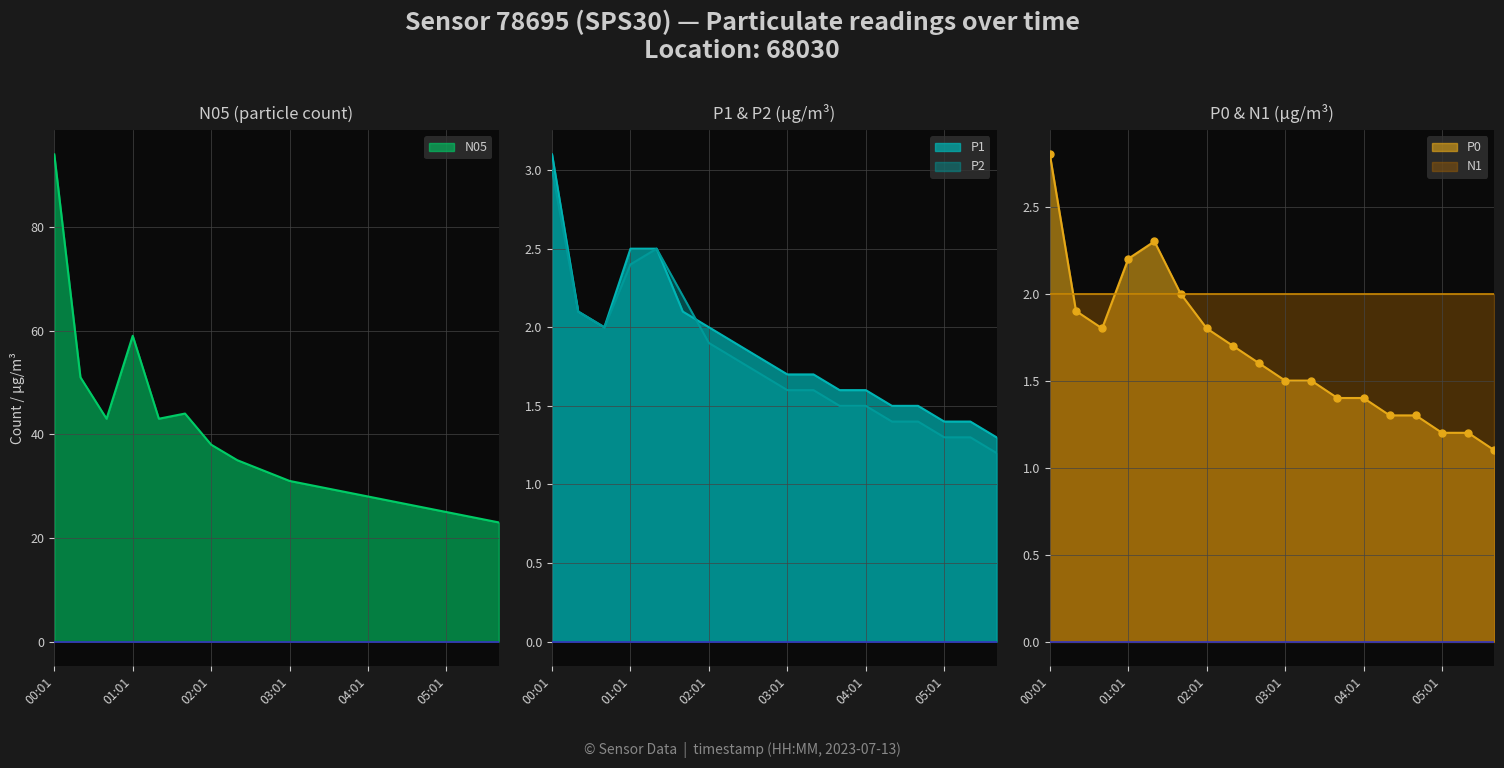

Between 03:01 and 00:01, which is larger?

00:01